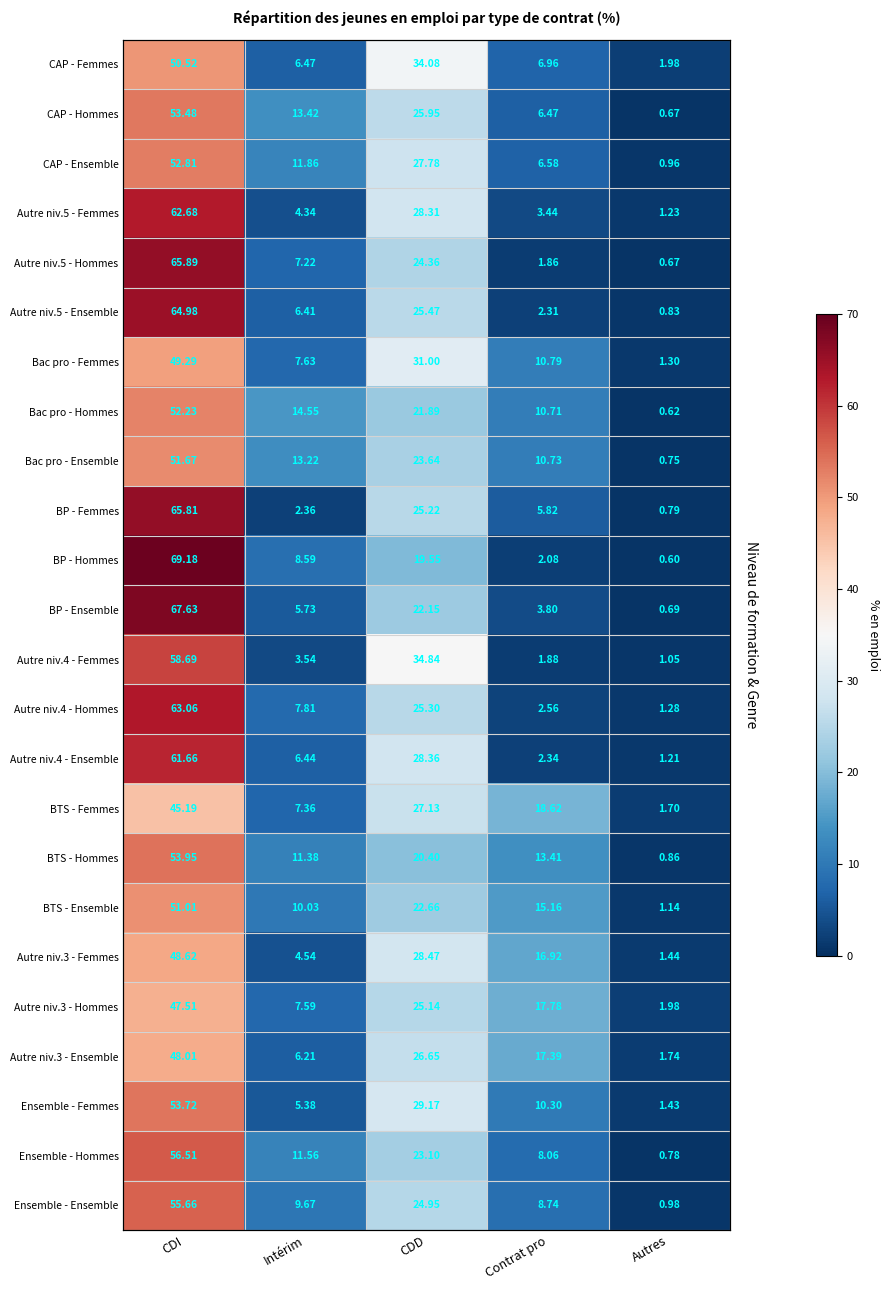

How many series are shown in this chart?

24